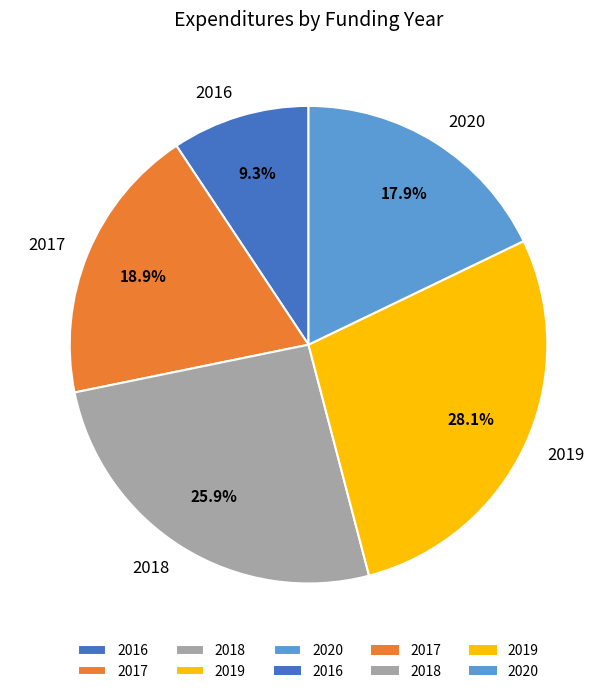

What percentage do 2017 and 2016 together represent?

28.2%